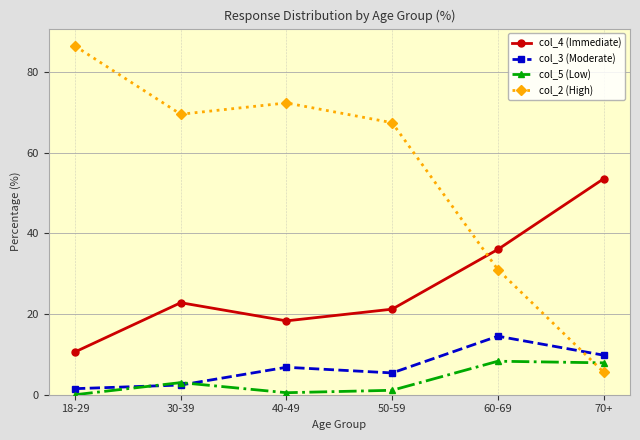

Count the number of categories in the chart.

6